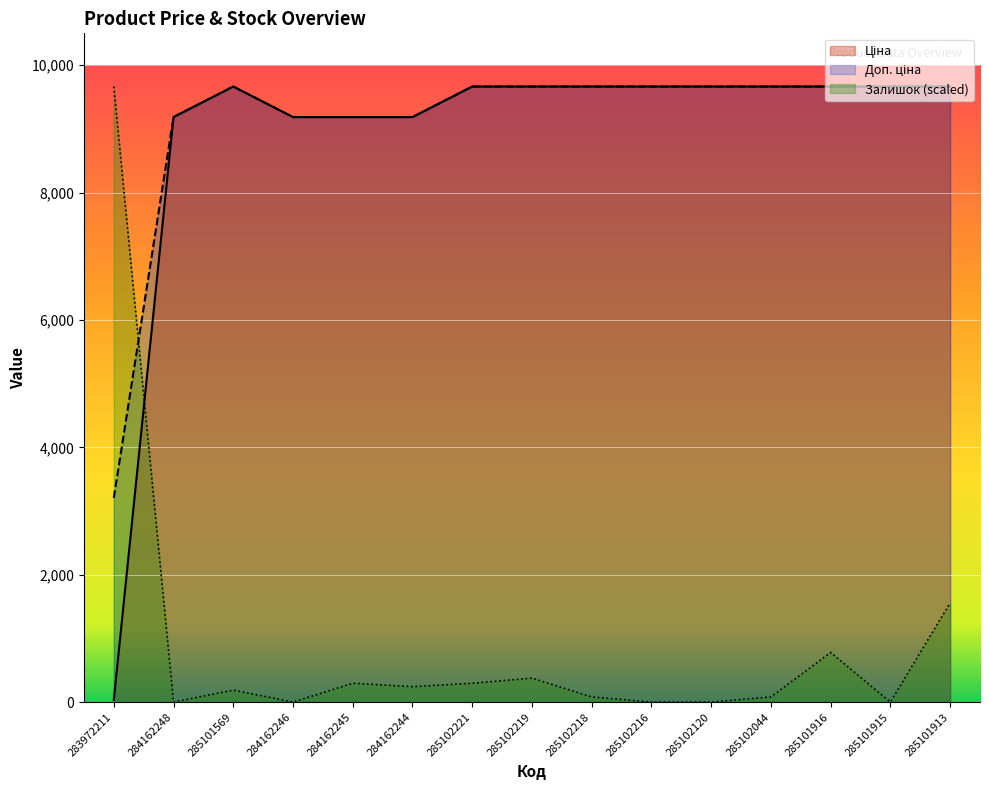

Between which two adjacent categories do Залишок and Доп. ціна first intersect?

283972211 and 284162248